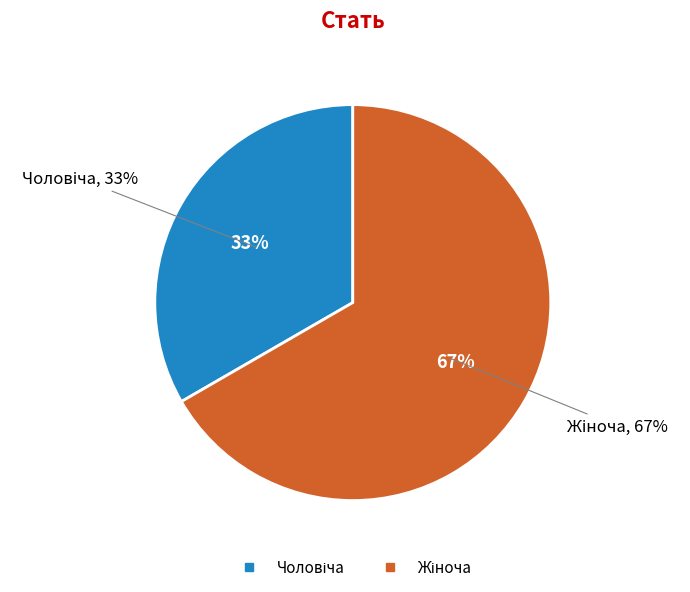

Between Чоловіча and Жіноча, which is larger?

Жіноча